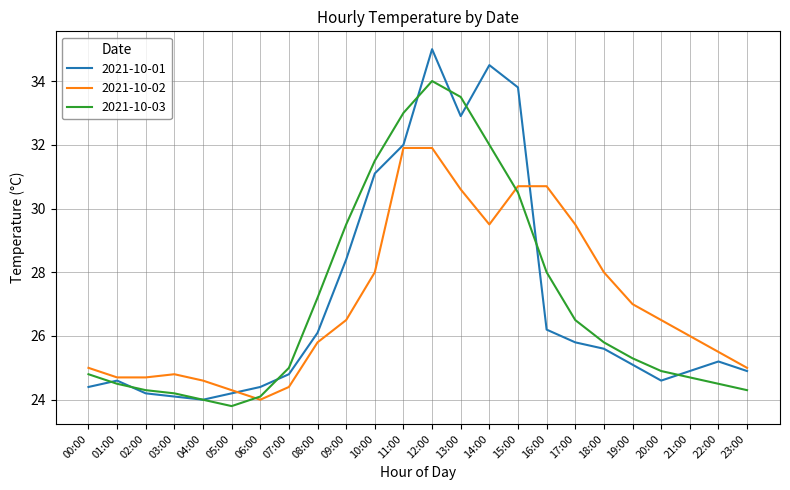

Rank the series at 17:00 from highest to lowest value.

2021-10-02, 2021-10-03, 2021-10-01